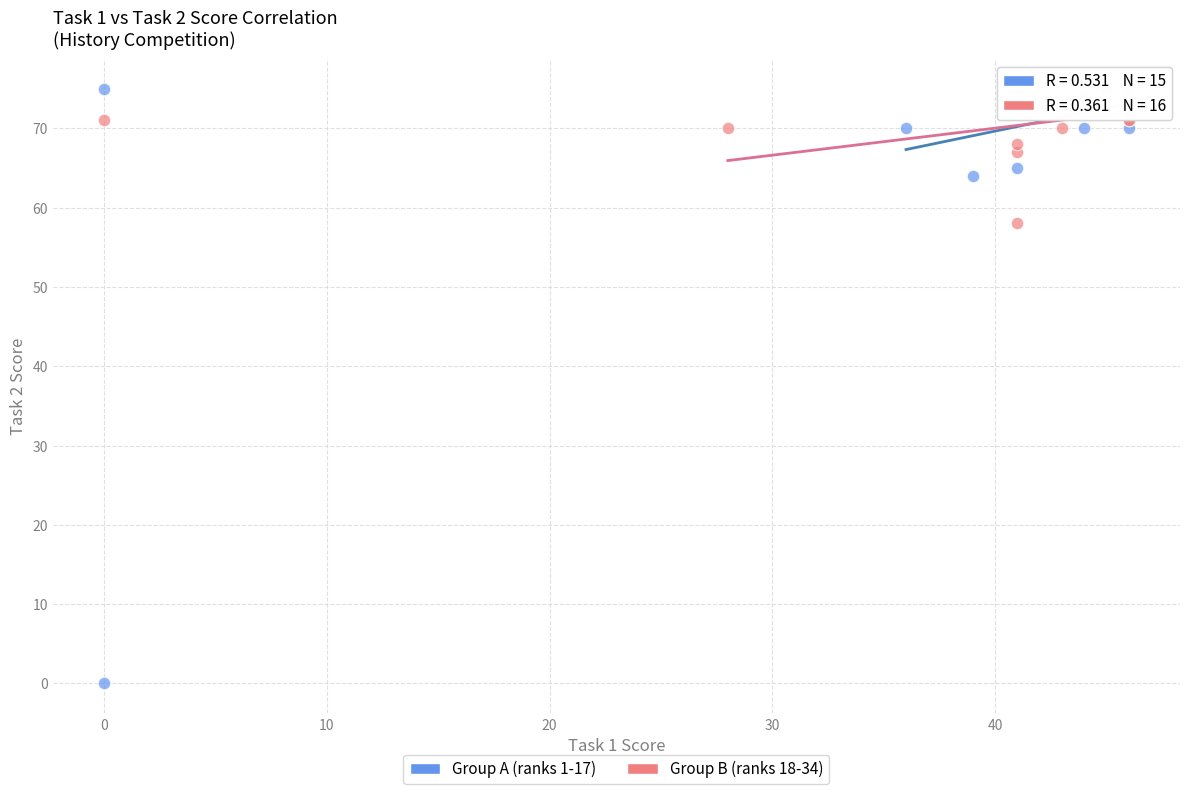

Which series contains the lowest Y value?

Group A (ranks 1-17)